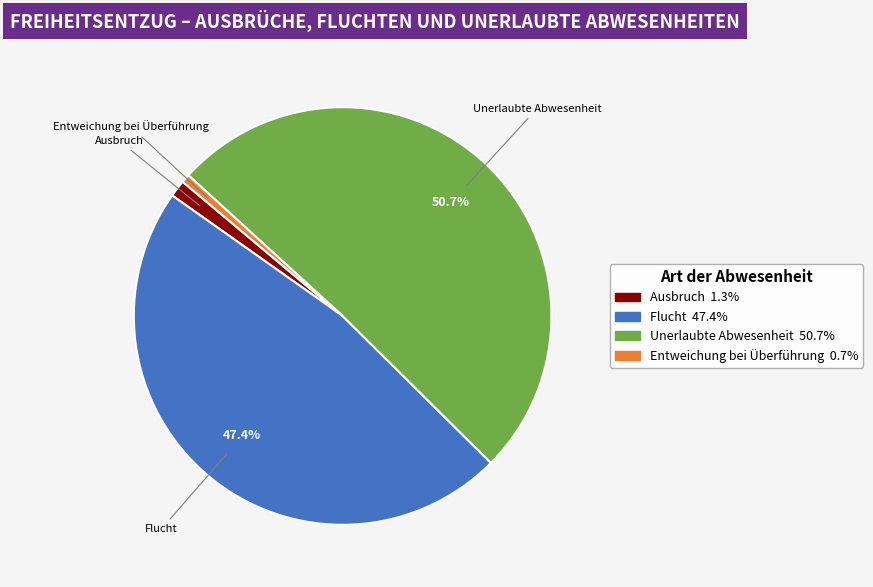

To the nearest percent, what percentage of the pie is Entweichung bei Überführung?

1%